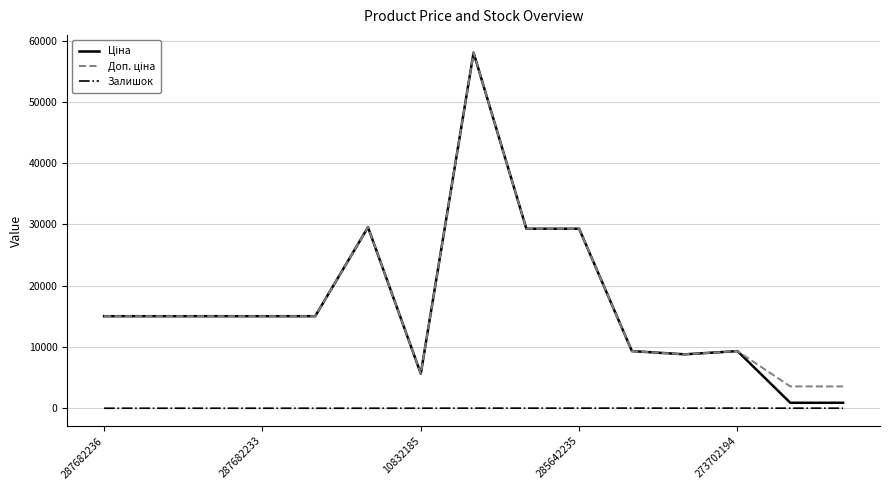

What is the greatest value displayed?

58037.0